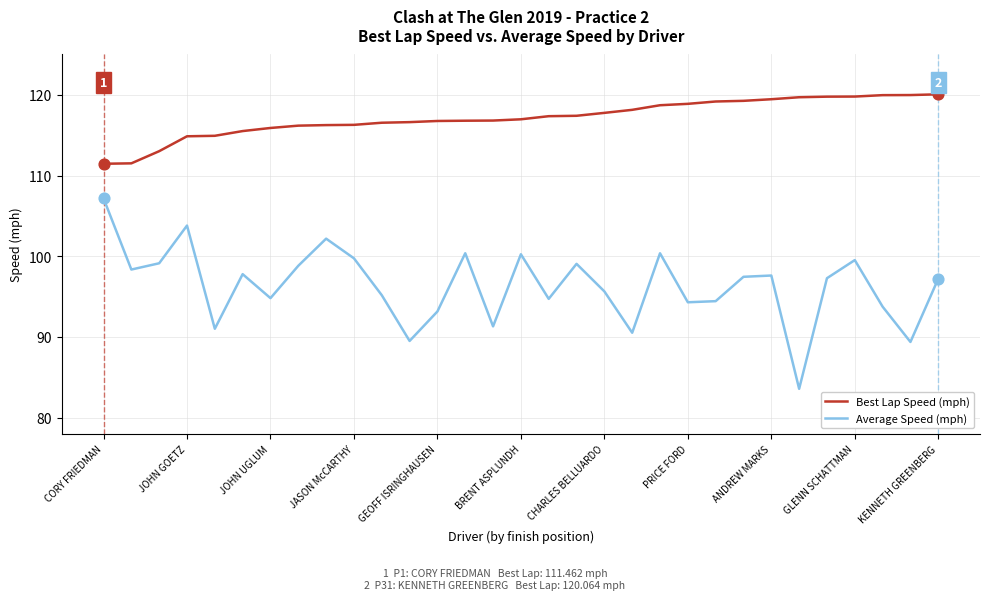

Which series has the largest total across all categories?

Best Lap Speed (mph)